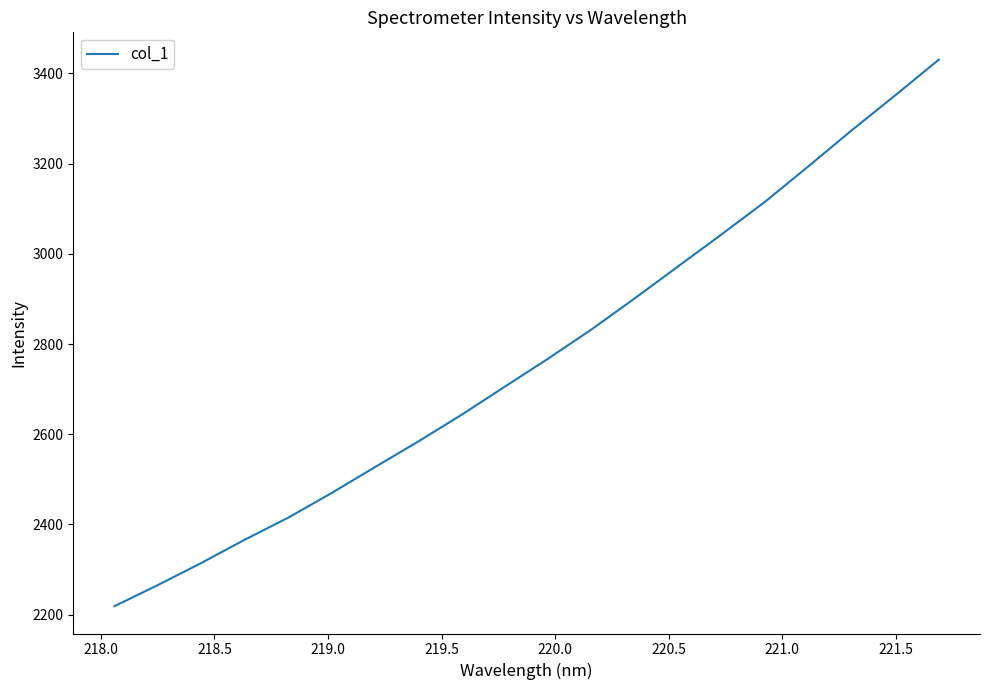

What is the greatest value displayed?

3430.5